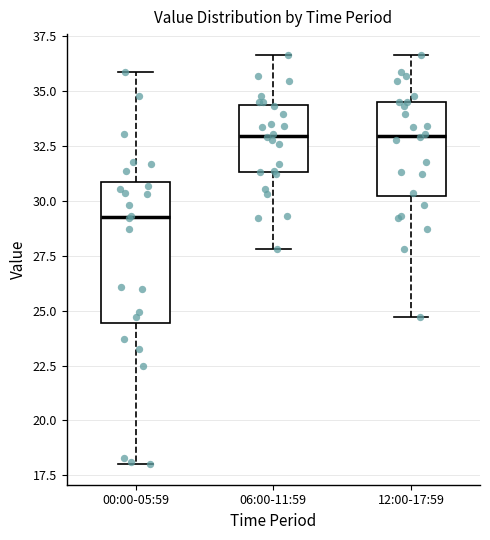

Where does the upper whisker of the box for 00:00-05:59 end on the y-axis? The values are not printed on the chart, so give them approximately, as read against the axis.

36.0